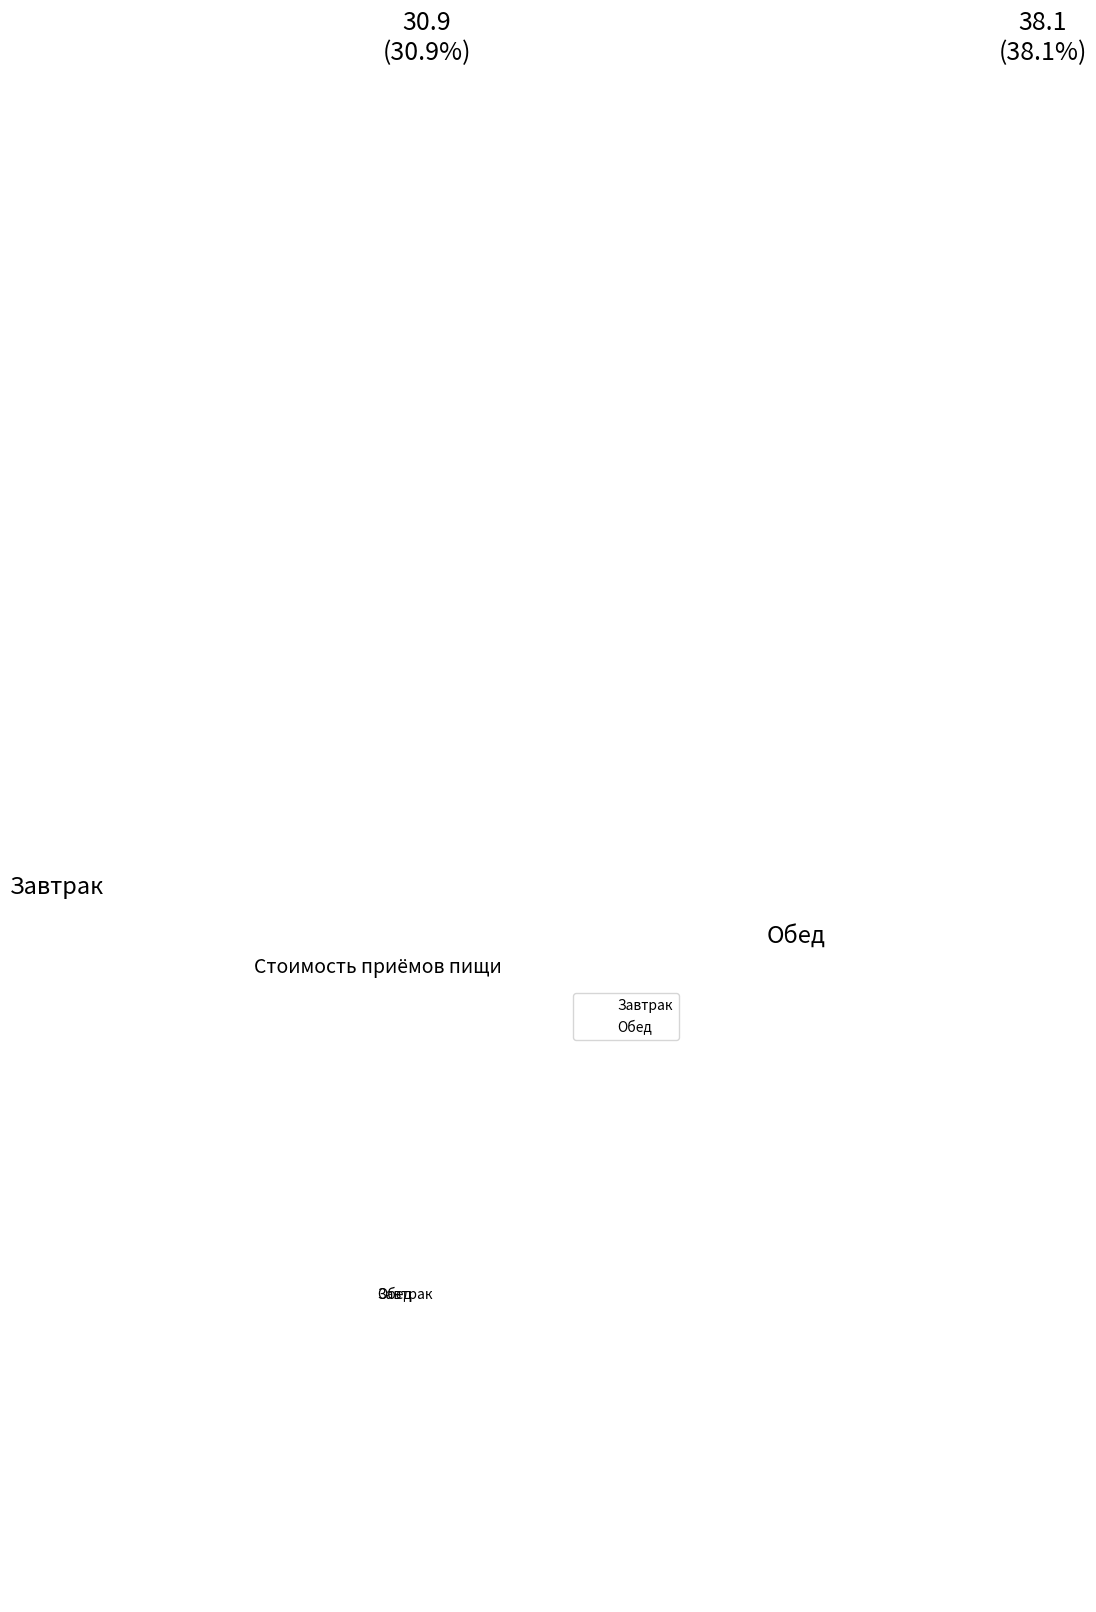

Is the sum of Обед and Завтрак greater than half?

Yes